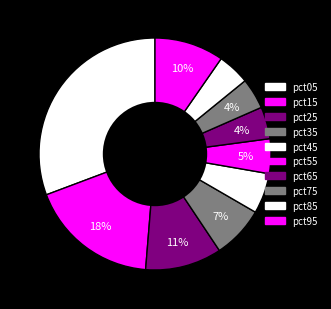

Count the number of slices in the pie.

10